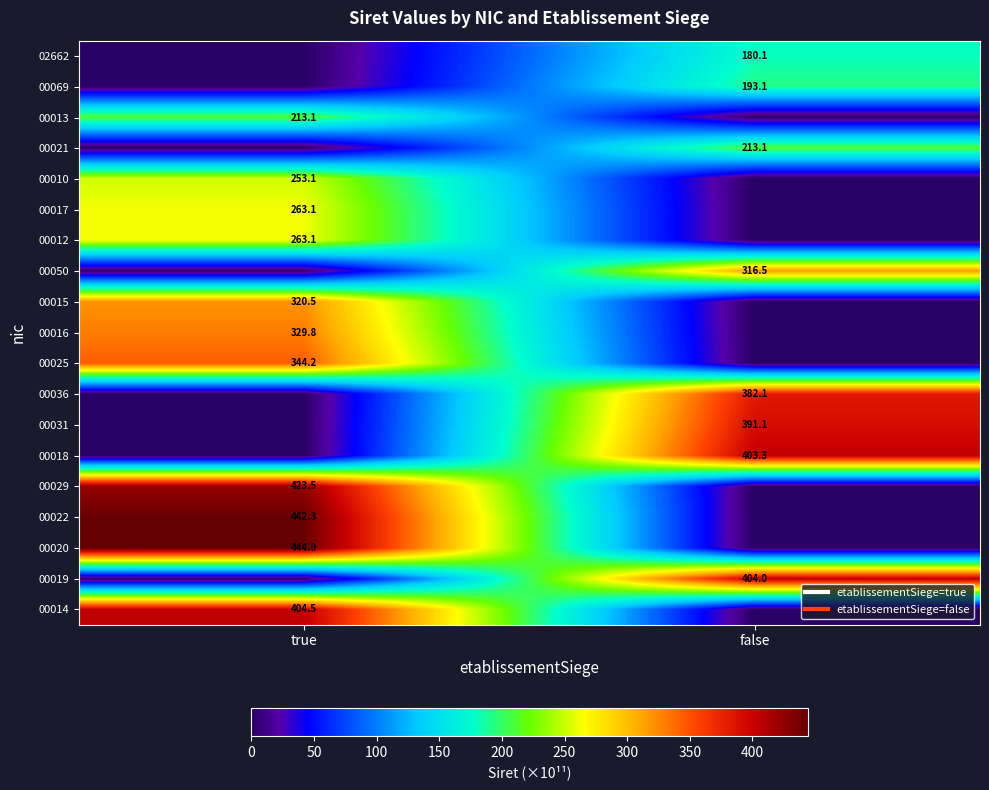

What is the difference between the 00069 values at false and true?

193.1